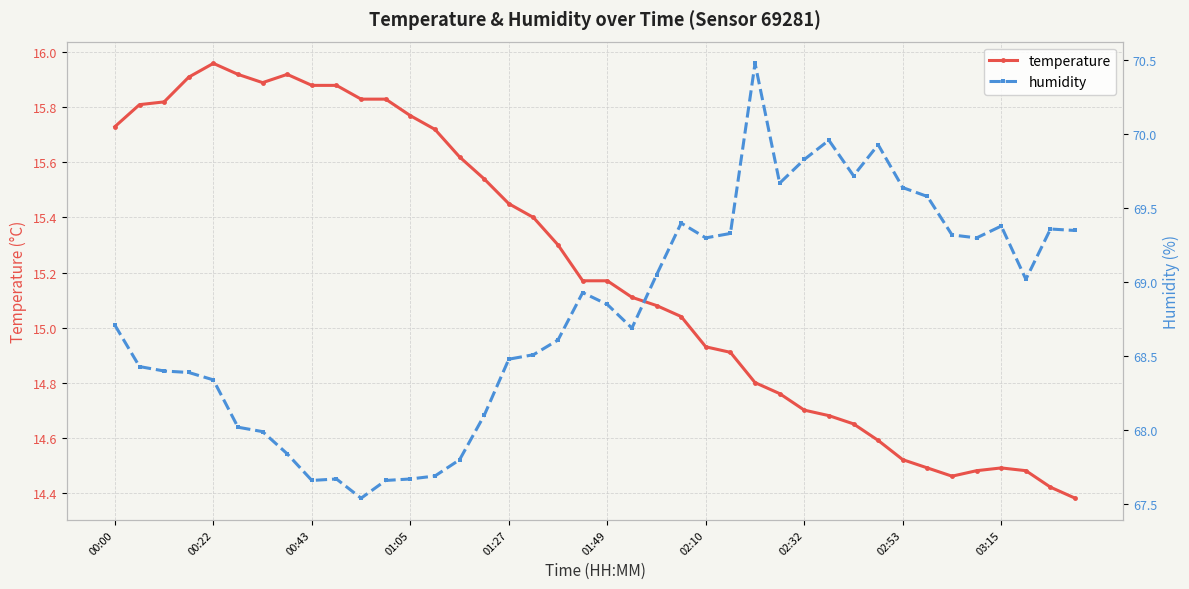

Which category has the highest value in the temperature series?

00:22